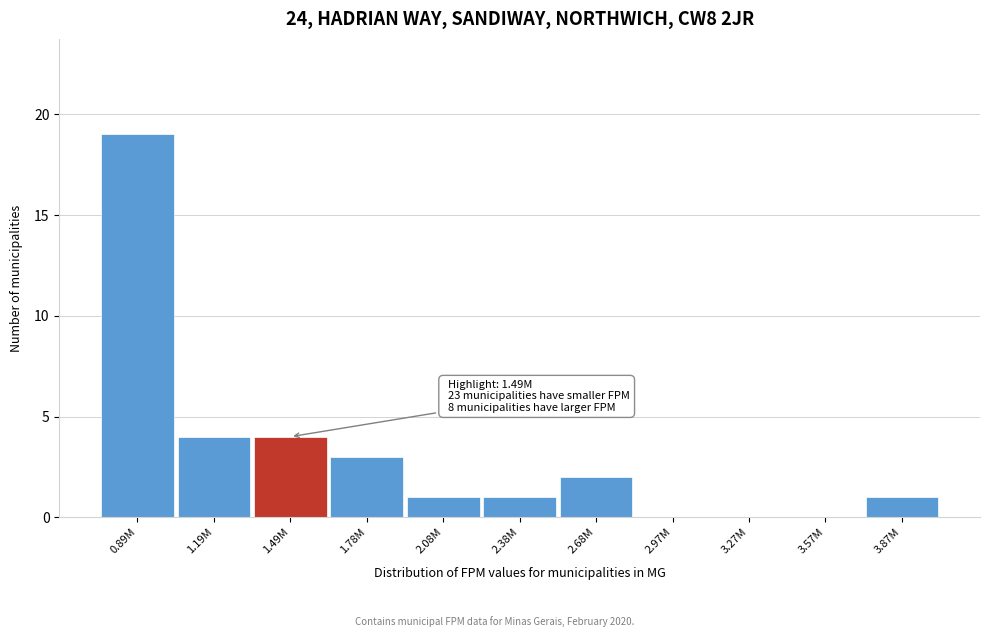

Reading left to right, list all the values displayed in this chart.

0.89M=19	1.19M=4	1.49M=4	1.78M=3	2.08M=1	2.38M=1	2.68M=2	2.97M=0	3.27M=0	3.57M=0	3.87M=1